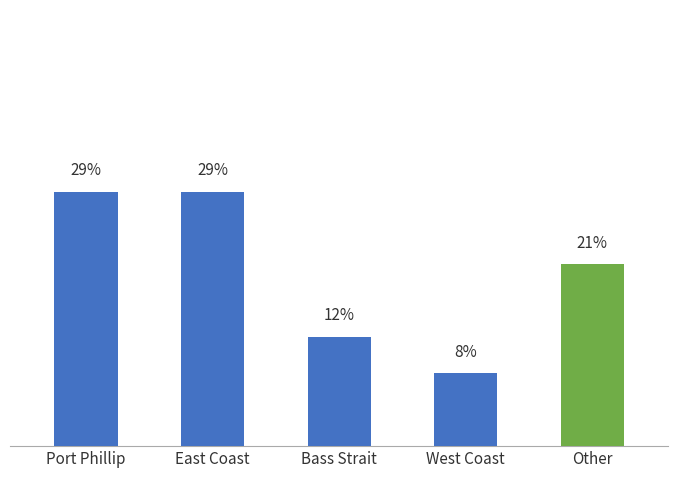

Reading right to left, what are all the values shown in this chart?

20.8	8.3	12.5	29.2	29.2